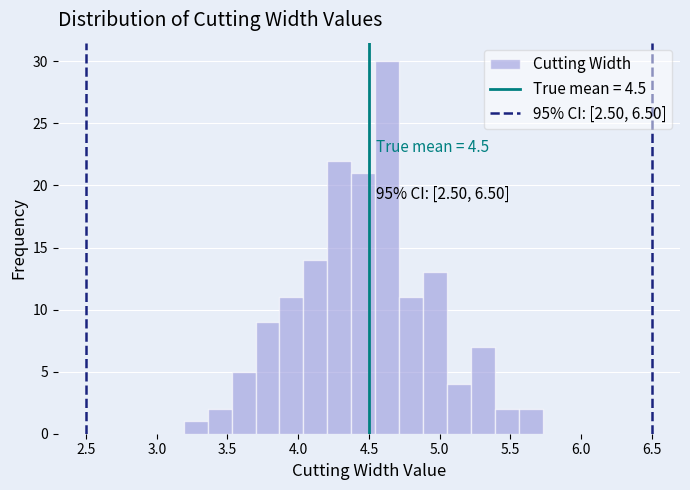

Read against the x-axis, roughly where is the centre of the tallest bar?

4.65